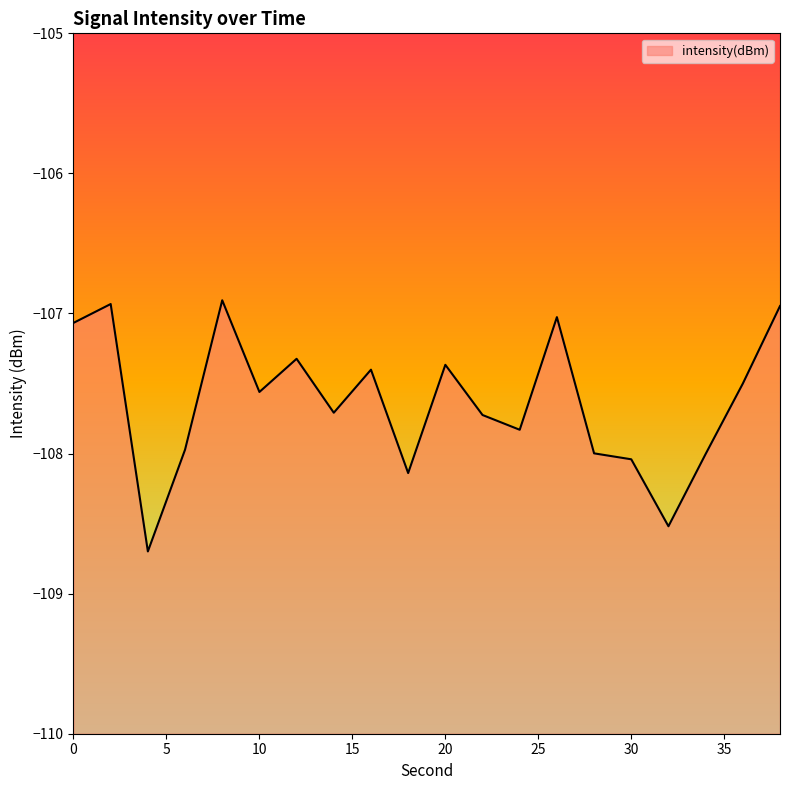

Is it true that the value at 4 is -155.6?

False